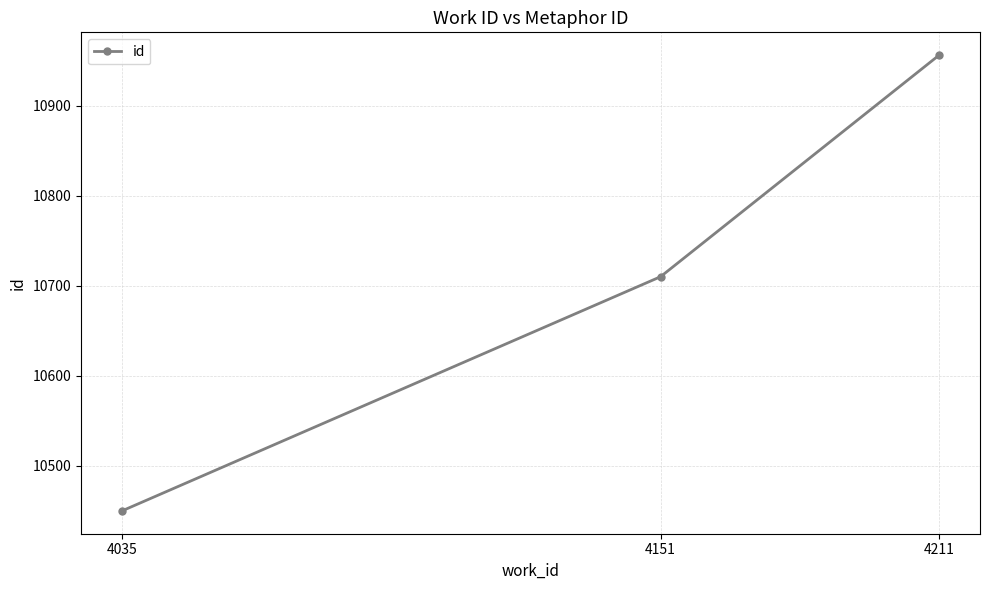

What is the maximum value shown in the chart?

10956